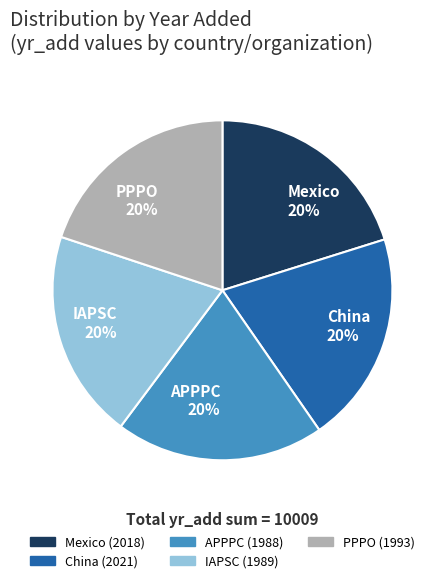

What is the ratio of the value at IAPSC to the value at PPPO?

1.0